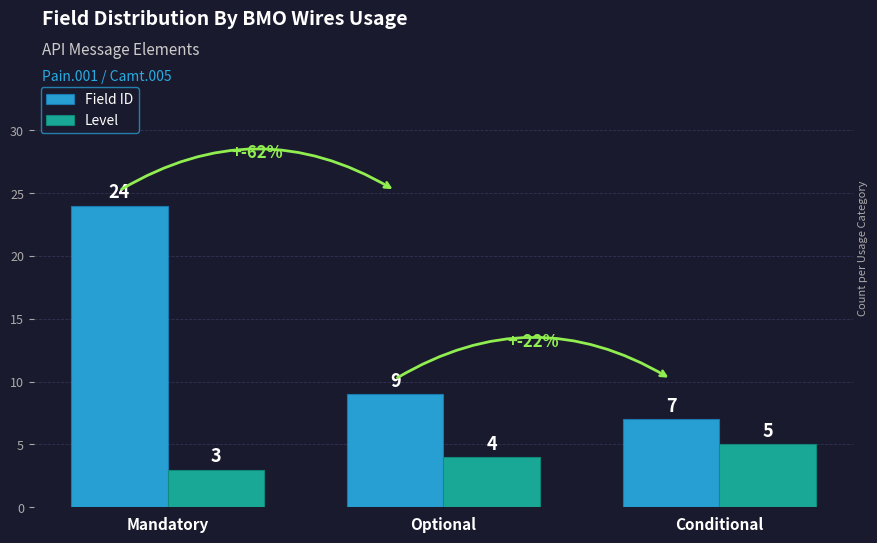

Rank the series at Mandatory from highest to lowest value.

Field ID, Level